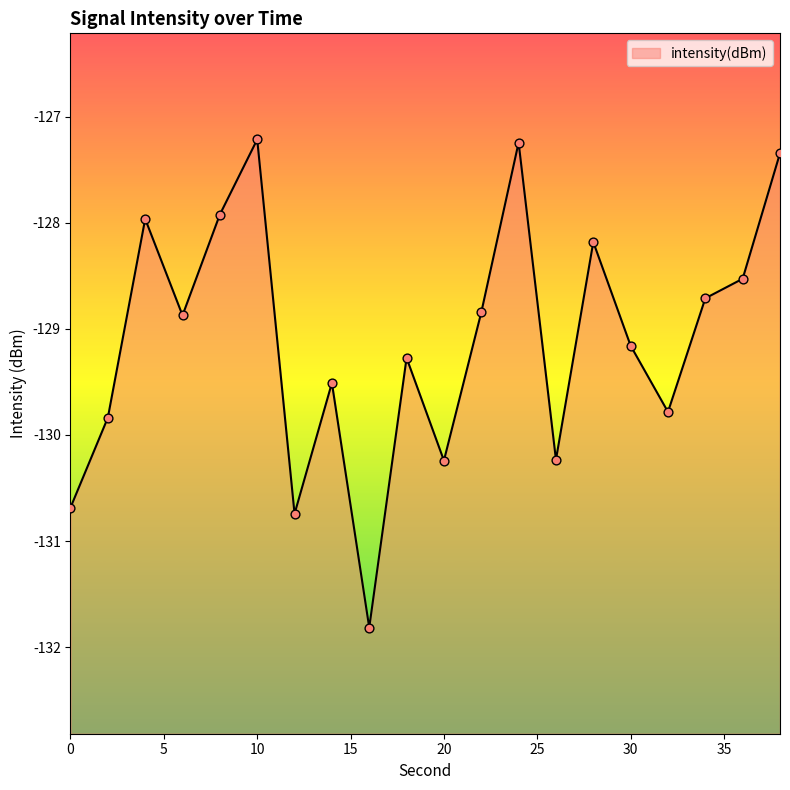

What is the change in value from 10 to 12?

-3.5